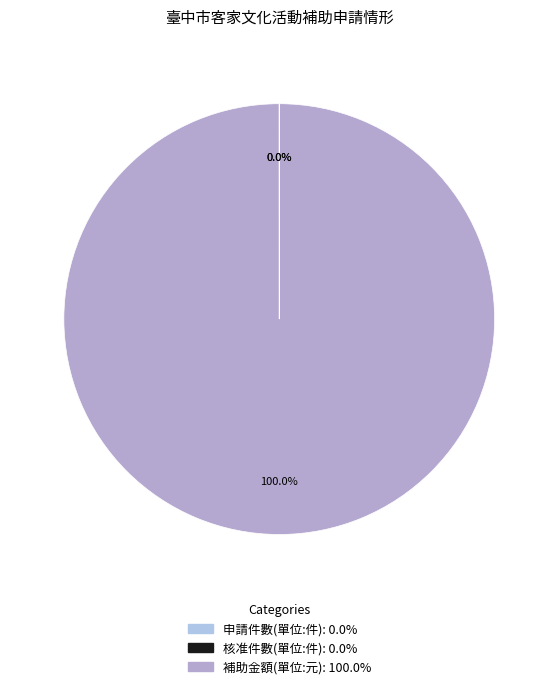

True or false: 核准件數(單位:件) accounts for 0% of the total.

True